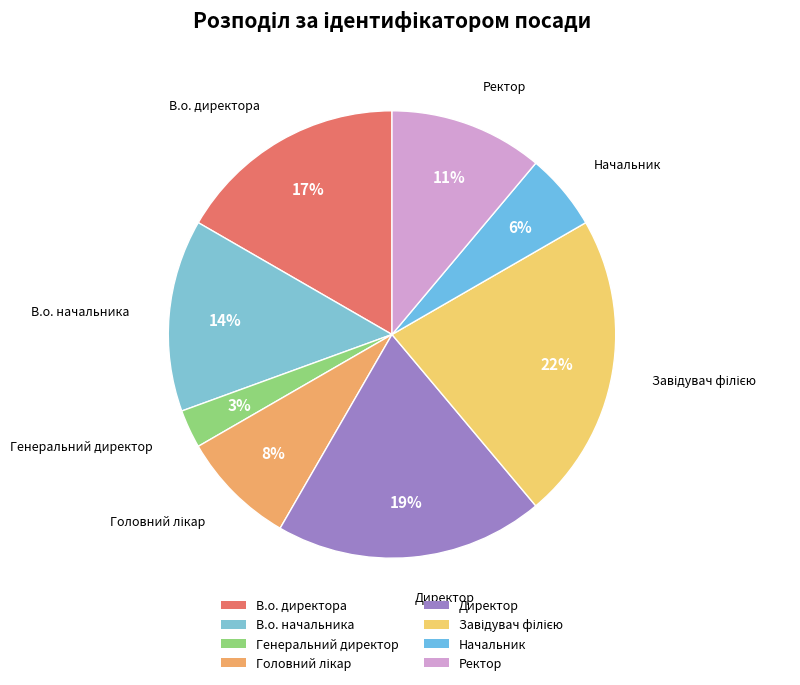

Combined, do Начальник and Генеральний директор account for over 50%?

No